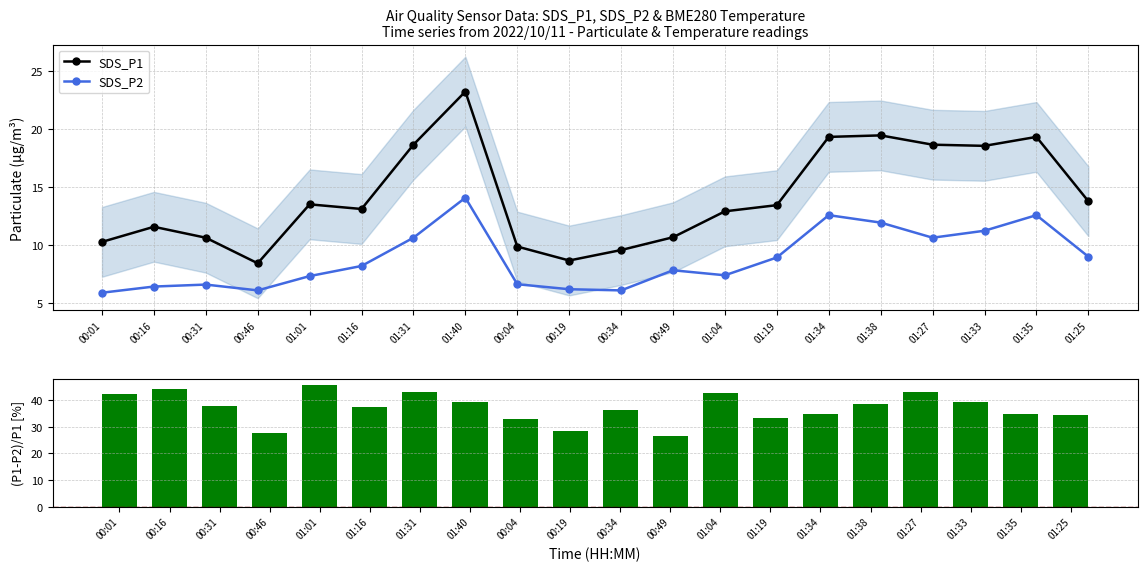

Which series has the widest spread of values?

(P1-P2)/P1 [%]